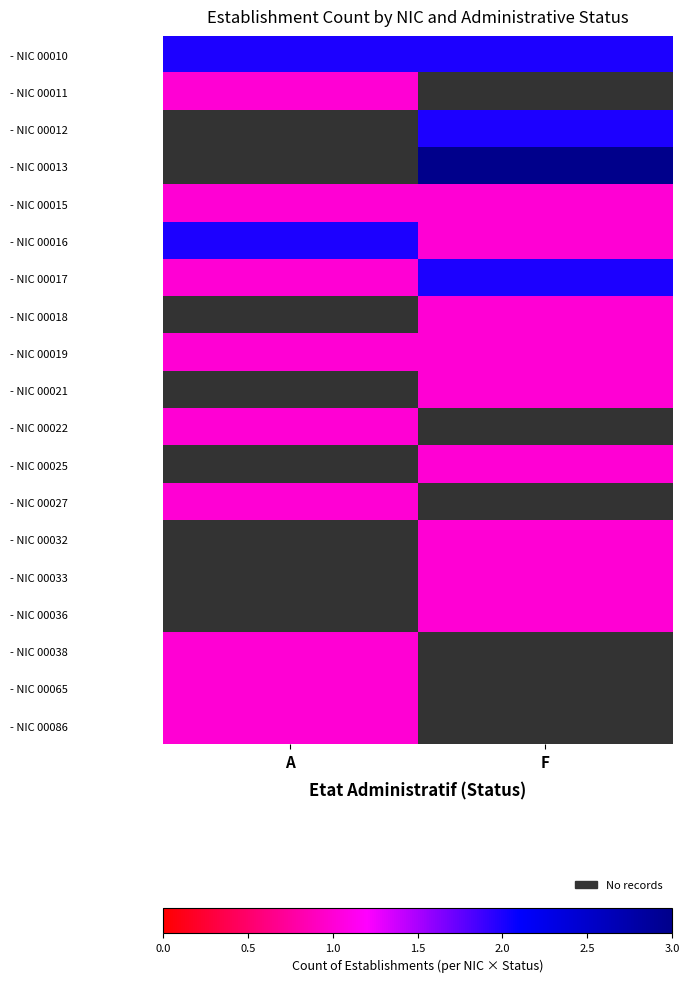

Is it true that - NIC 00016 equals 1.7 at F?

False